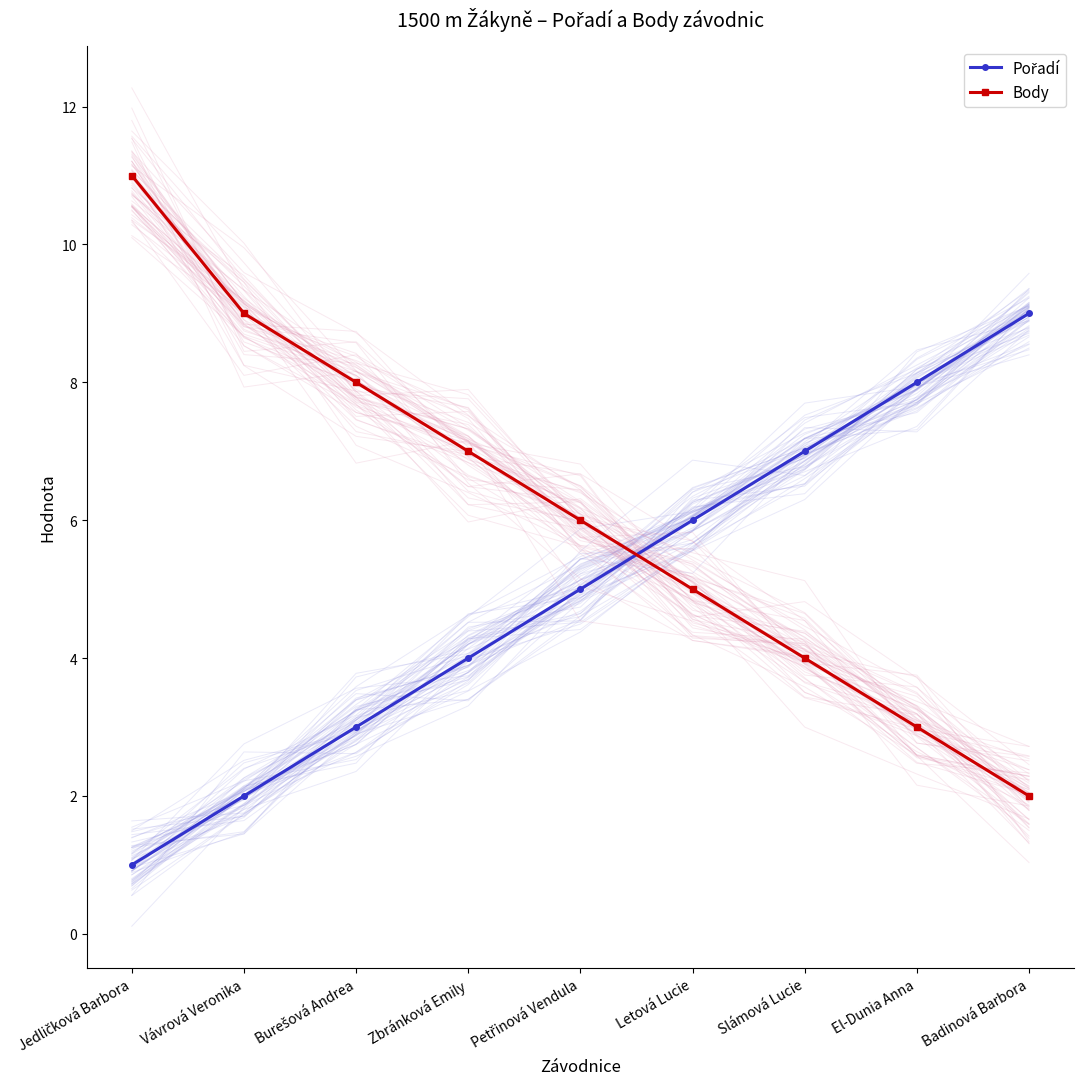

Is it true that Pořadí equals 6 at Zbránková Emily?

False